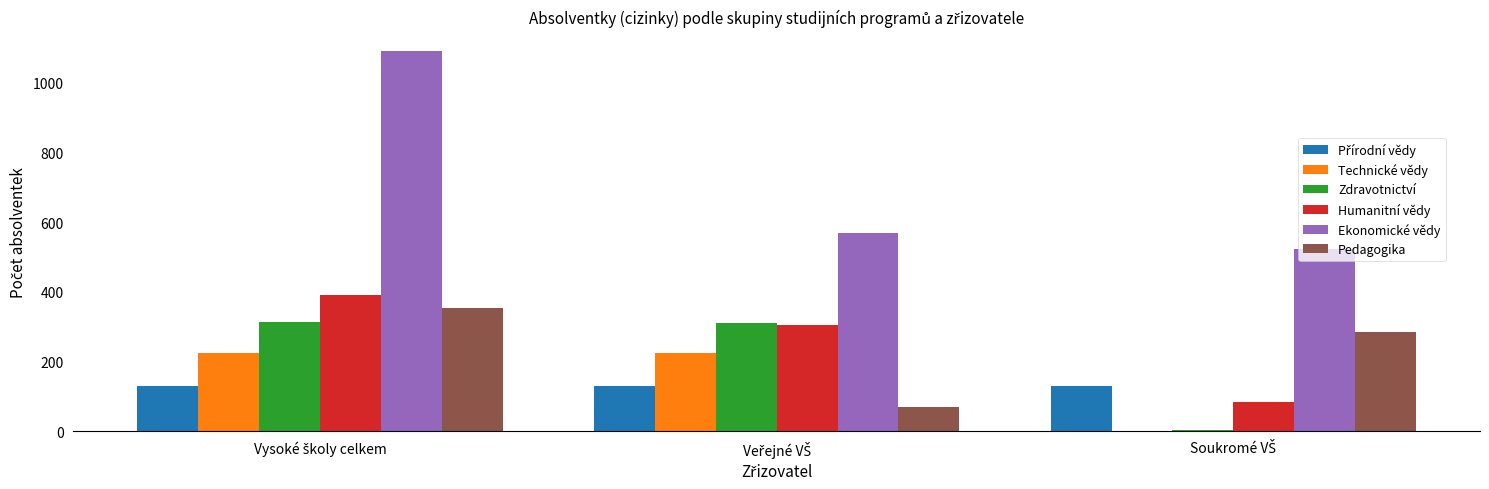

What is the maximum value for Humanitní vědy?

390